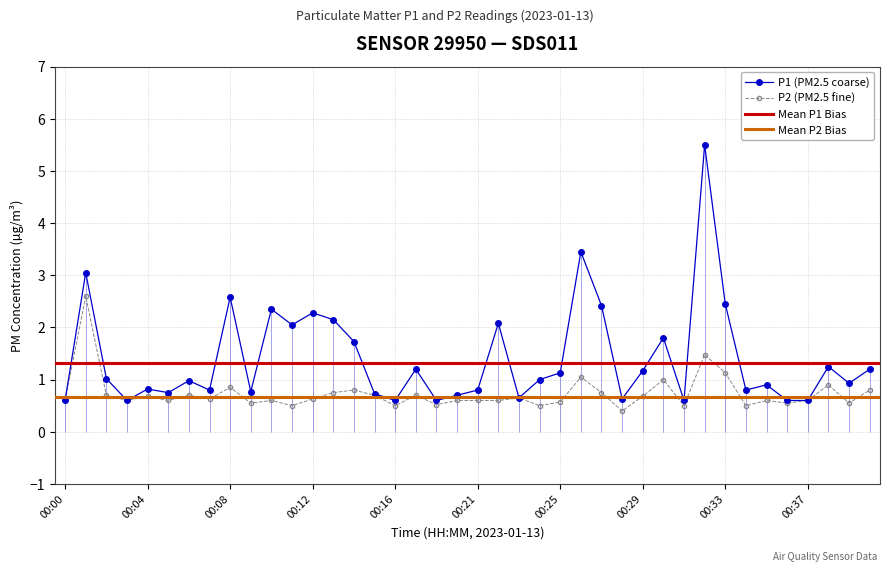

Reading left to right, list all the values displayed in this chart.

P1: 00:00=0.6	00:01=3.0	00:02=1.0	00:03=0.6	00:04=0.8	00:05=0.8	00:06=1.0	00:07=0.8	00:08=2.6	00:09=0.8	00:10=2.4	00:11=2.0	00:12=2.3	00:13=2.1	00:14=1.7	00:15=0.7	00:16=0.6	00:17=1.2	00:18=0.6	00:20=0.7	00:21=0.8	00:22=2.1	00:23=0.7	00:24=1.0	00:25=1.1	00:26=3.5	00:27=2.4	00:28=0.6	00:29=1.2	00:30=1.8	00:31=0.6	00:32=5.5	00:33=2.5	00:34=0.8	00:35=0.9	00:36=0.6	00:37=0.6	00:38=1.2	00:39=0.9	00:40=1.2
P2: 00:00=0.6	00:01=2.6	00:02=0.7	00:03=0.6	00:04=0.7	00:05=0.6	00:06=0.7	00:07=0.6	00:08=0.8	00:09=0.6	00:10=0.6	00:11=0.5	00:12=0.6	00:13=0.8	00:14=0.8	00:15=0.7	00:16=0.5	00:17=0.7	00:18=0.5	00:20=0.6	00:21=0.6	00:22=0.6	00:23=0.7	00:24=0.5	00:25=0.6	00:26=1.1	00:27=0.8	00:28=0.4	00:29=0.7	00:30=1.0	00:31=0.5	00:32=1.5	00:33=1.1	00:34=0.5	00:35=0.6	00:36=0.6	00:37=0.6	00:38=0.9	00:39=0.6	00:40=0.8